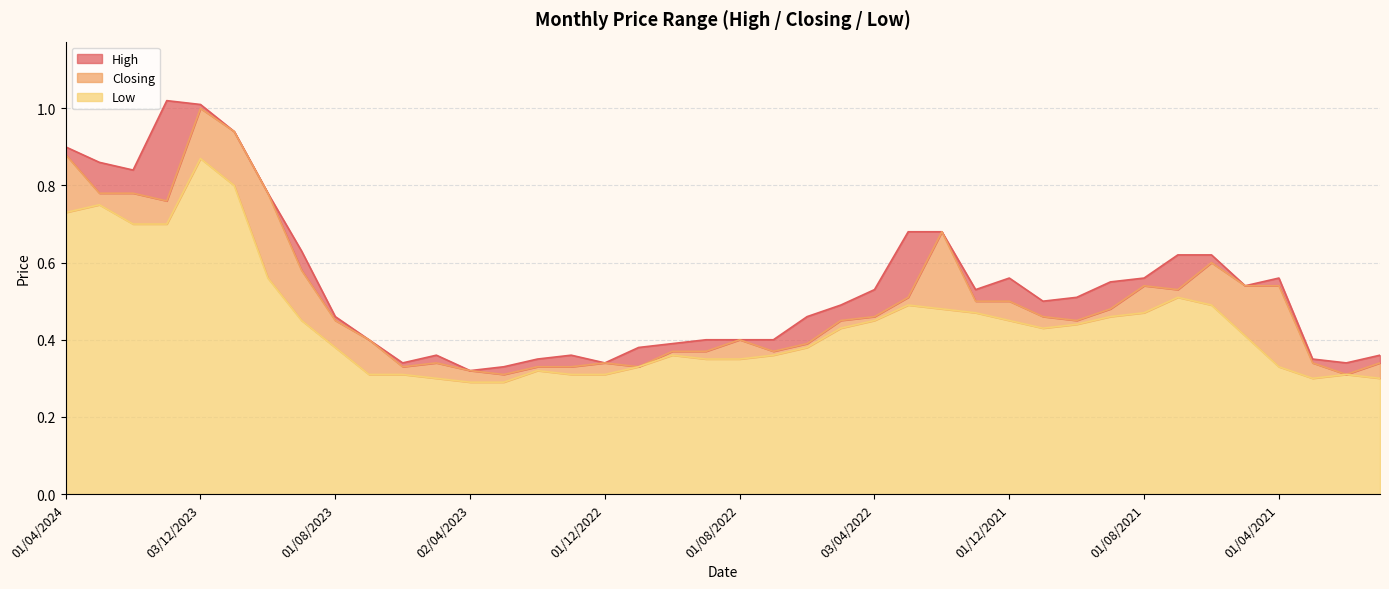

True or false: Closing has a value of 0.5 at 03/10/2021.

True